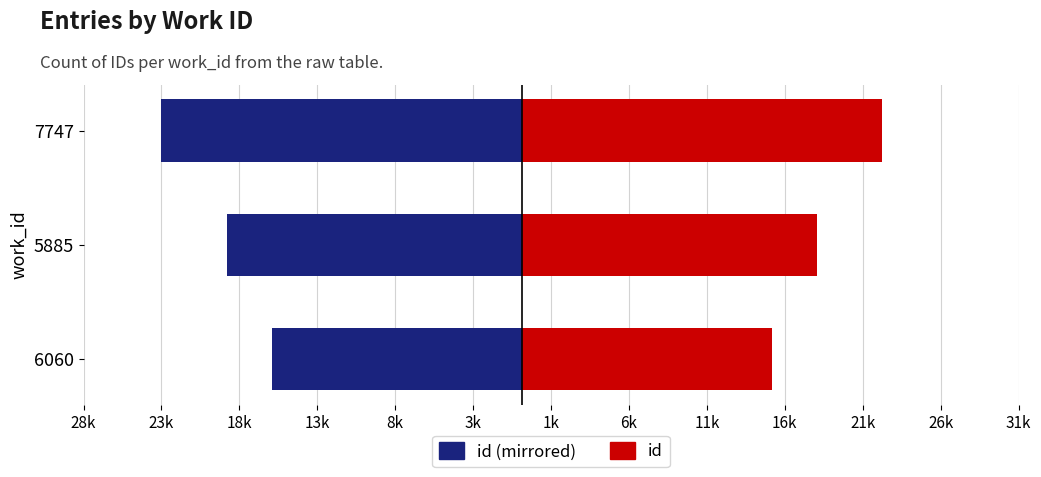

What is the value of the id (negative mirror) bar at the 2nd from the left?

-18940